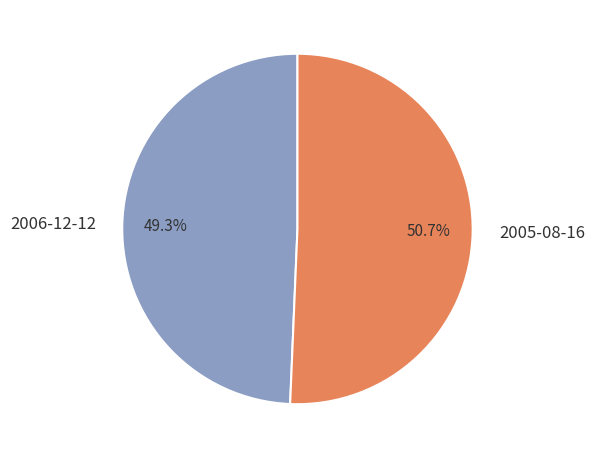

To the nearest percent, what is the difference between the largest and smallest slice percentages?

1%